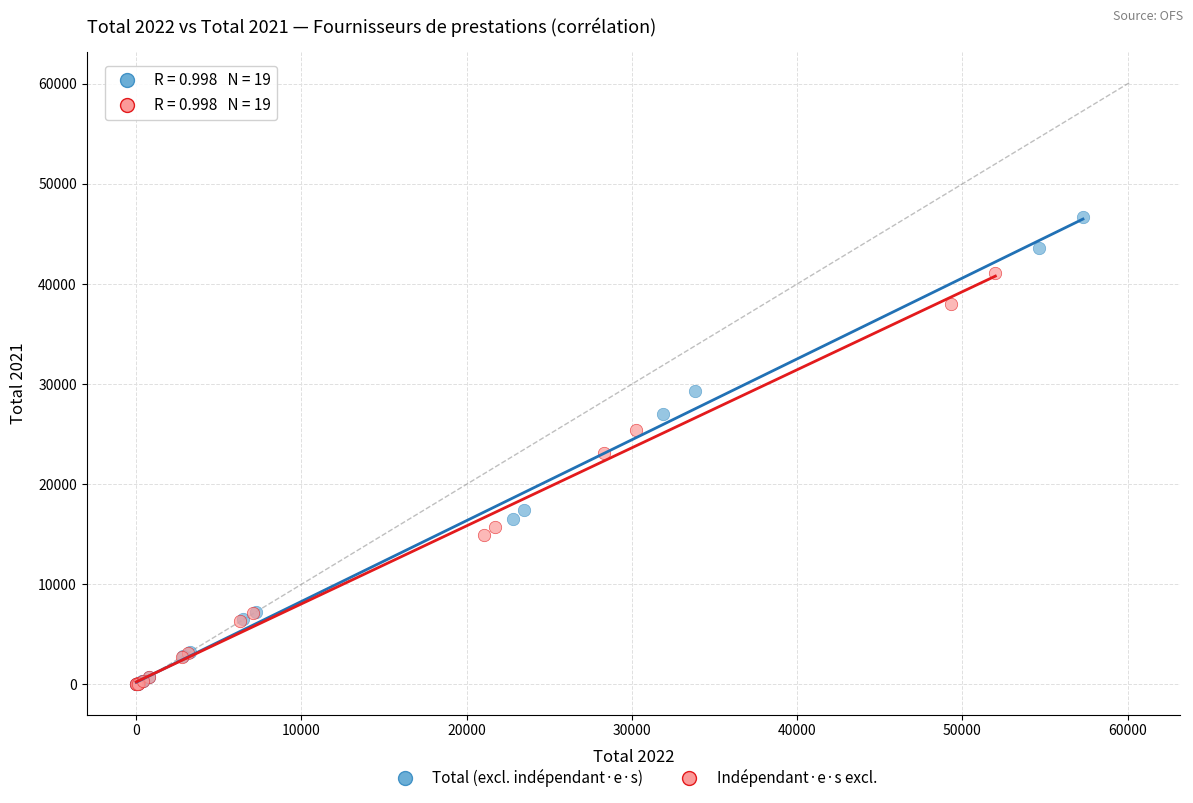

Which series has the widest spread of Y values?

Total (excl. indépendant·e·s)